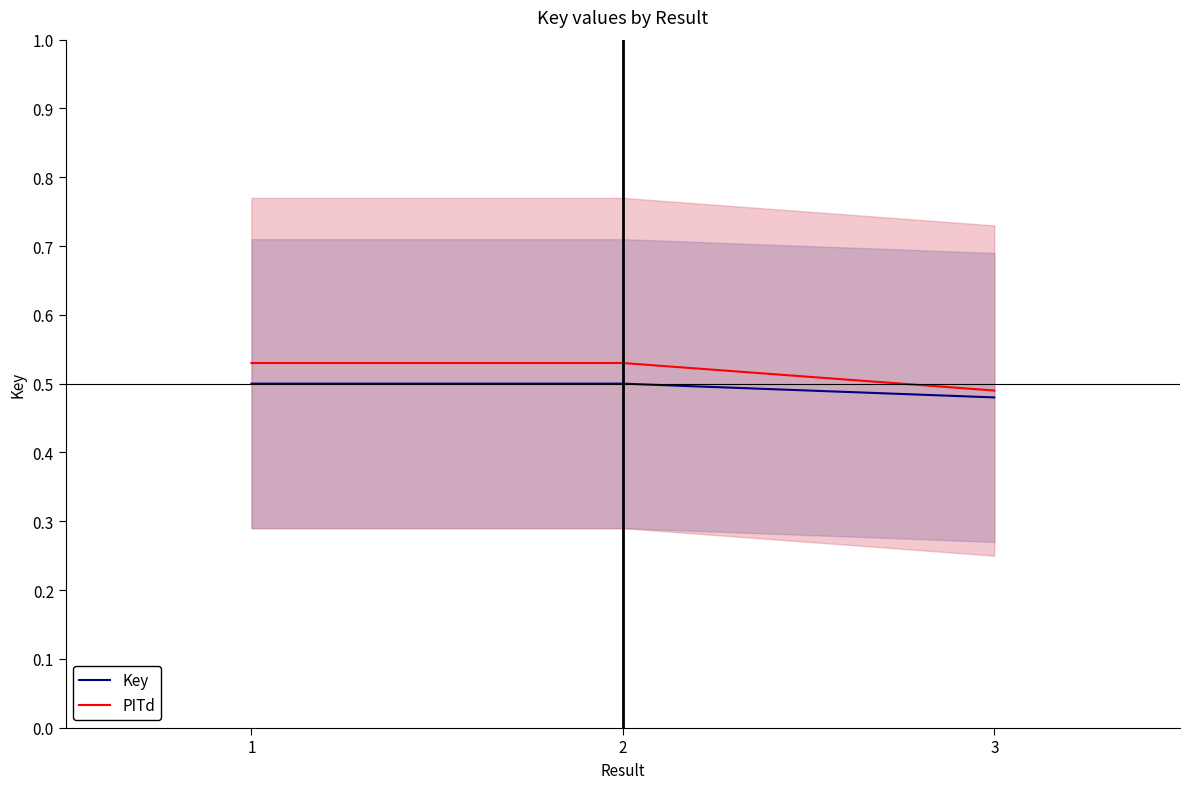

Which category has the lowest value in the Key series?

3